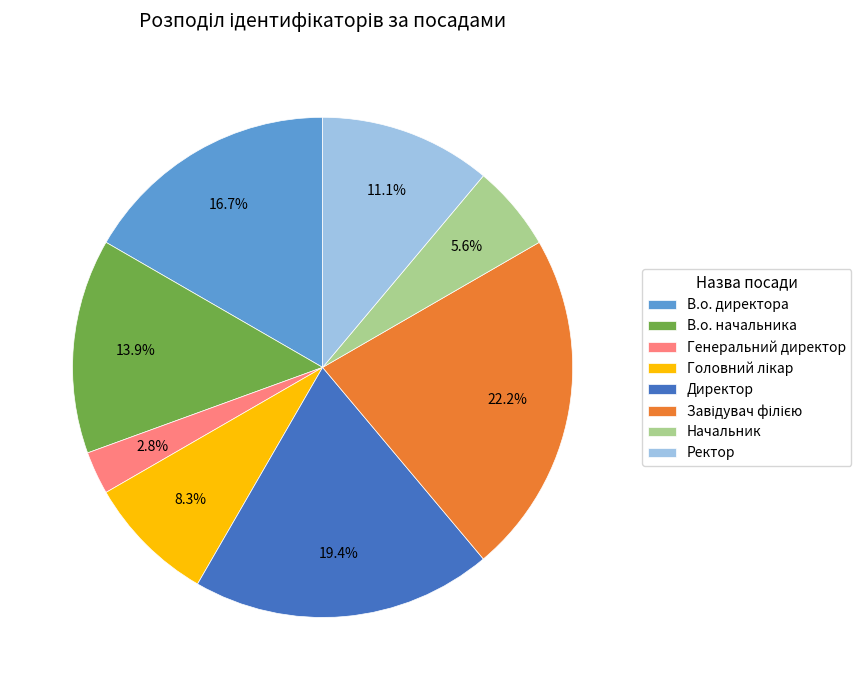

What is the total percentage of Ректор and Начальник?

16.7%